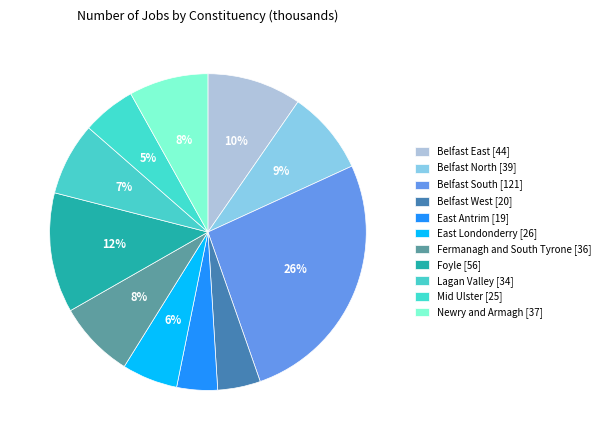

Between Foyle and Lagan Valley, which is larger?

Foyle